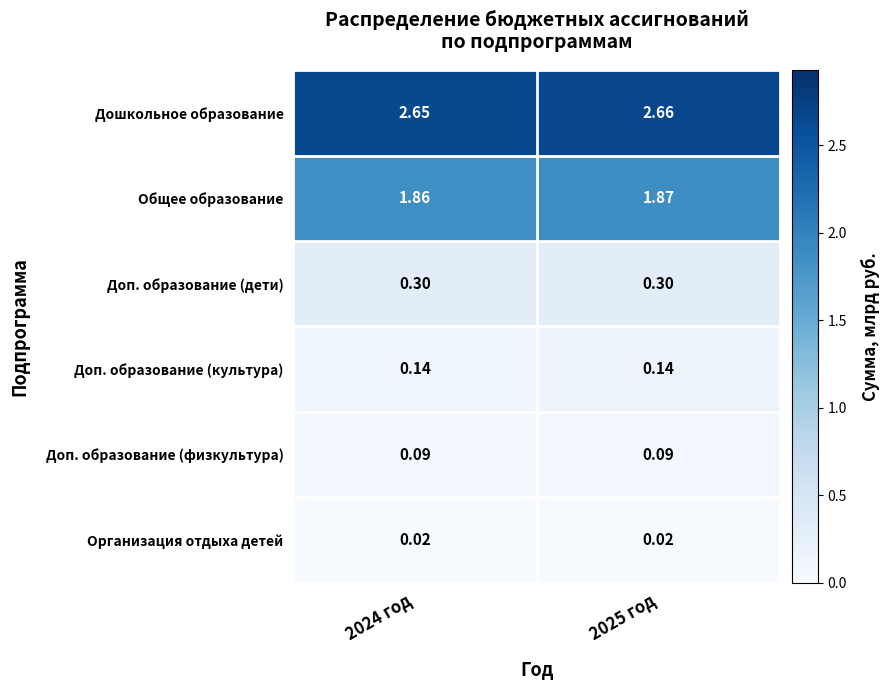

Is the value of Организация отдыха детей at 2025 год greater than the value of Доп. образование (культура) at 2024 год?

No